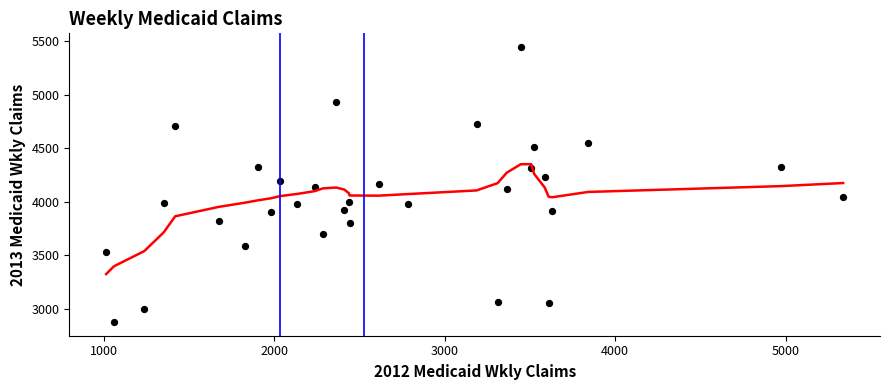

What is the range of Y values (max minus min)?

2570.8